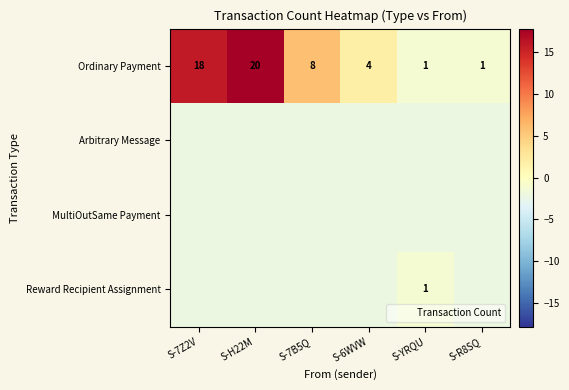

Rank the series at S-YRQU from lowest to highest value.

Arbitrary Message, MultiOutSame Payment, Ordinary Payment, Reward Recipient Assignment